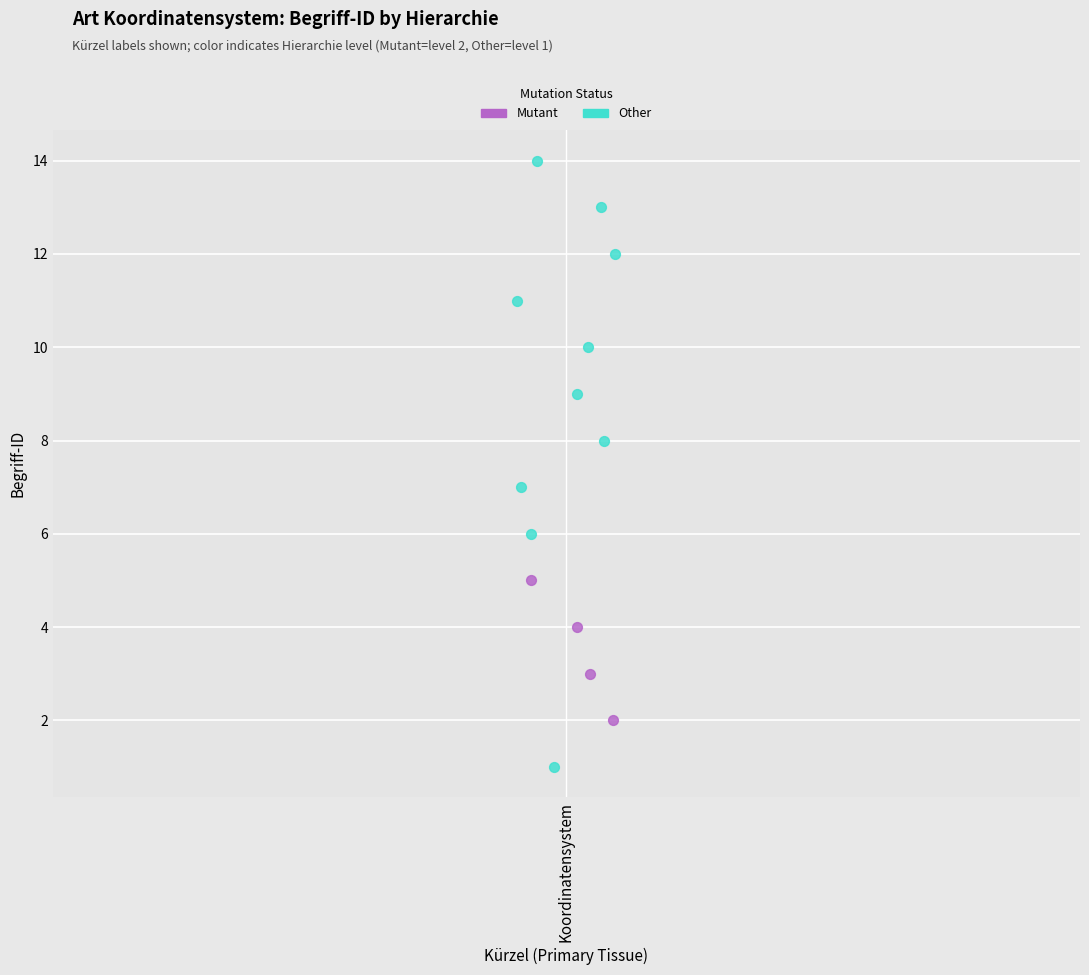

Which series reaches the minimum Y coordinate?

Other